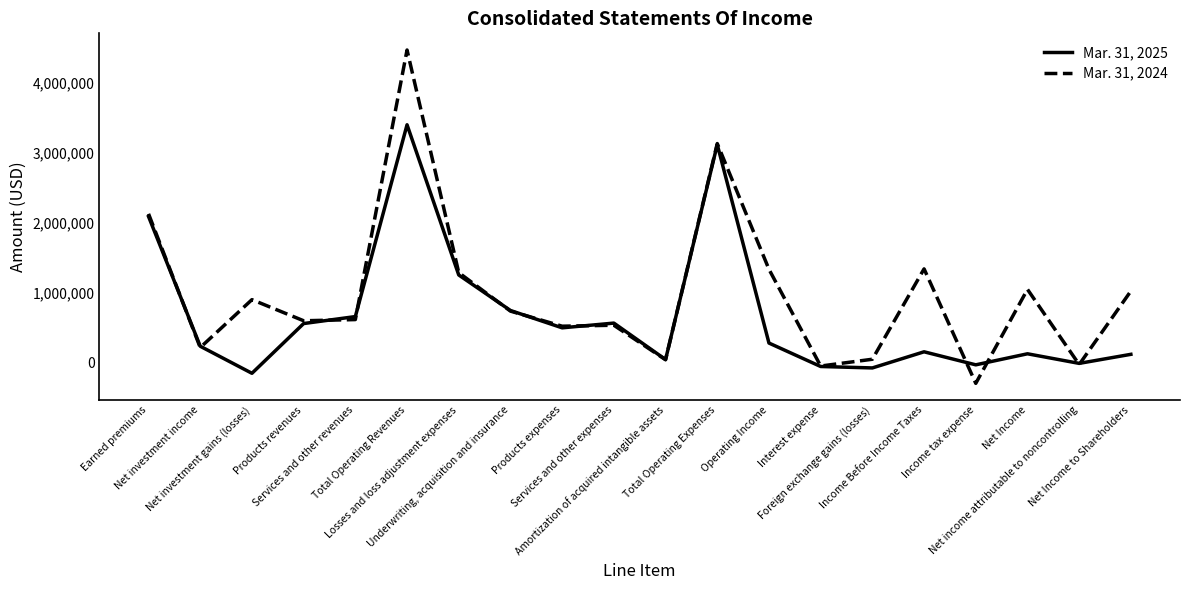

What position from the left is Services and other expenses?

10